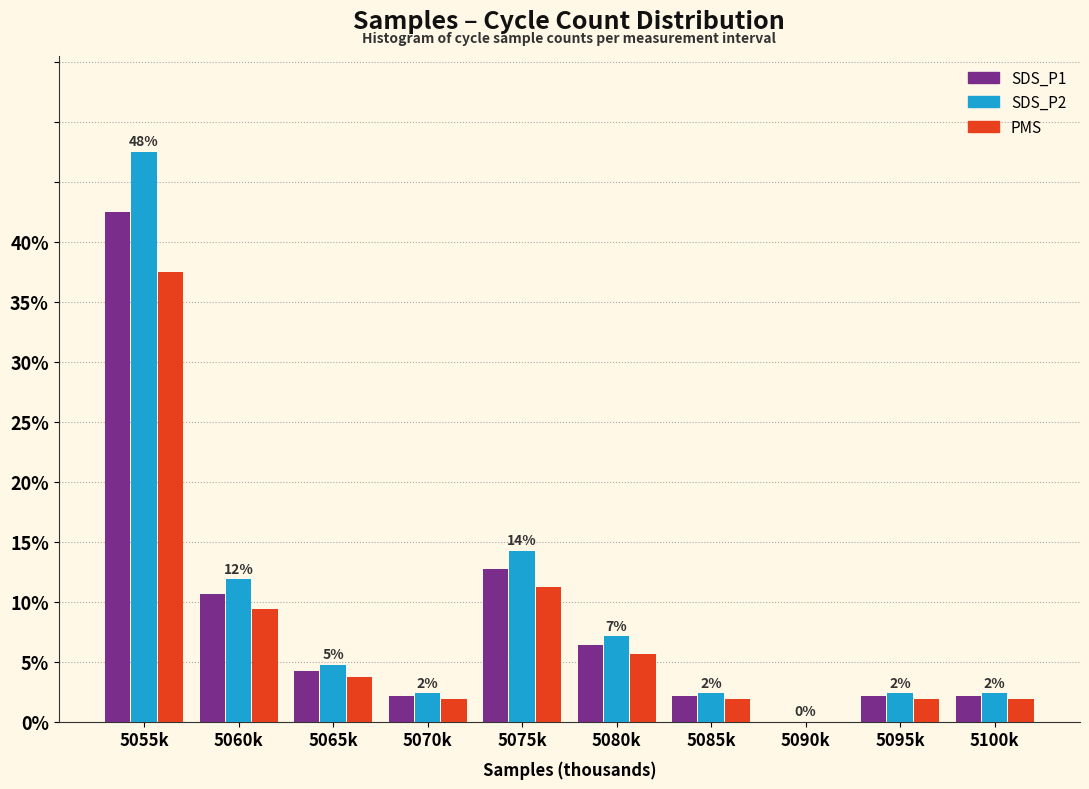

True or false: SDS_P2 has a value of 4.8 at 5065k.

True